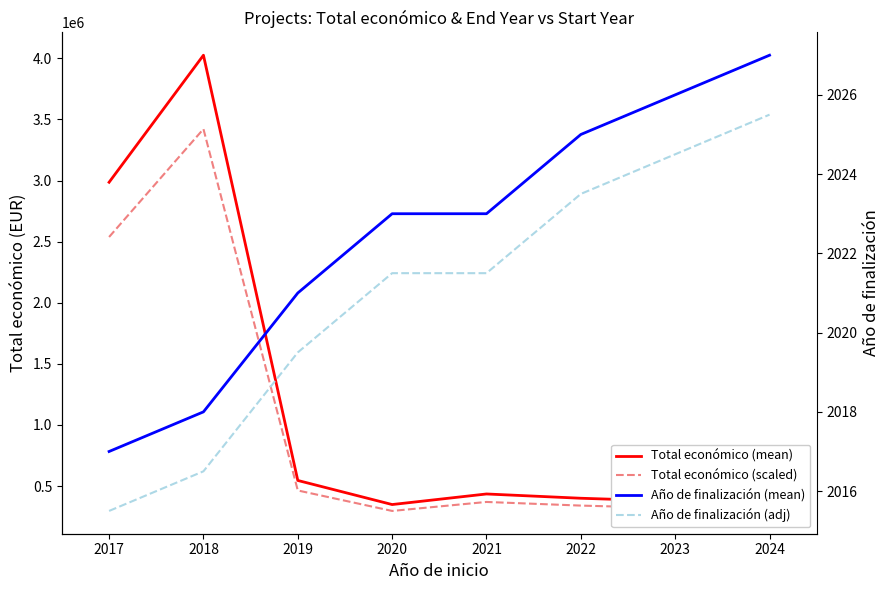

Does the chart have visible grid lines?

No